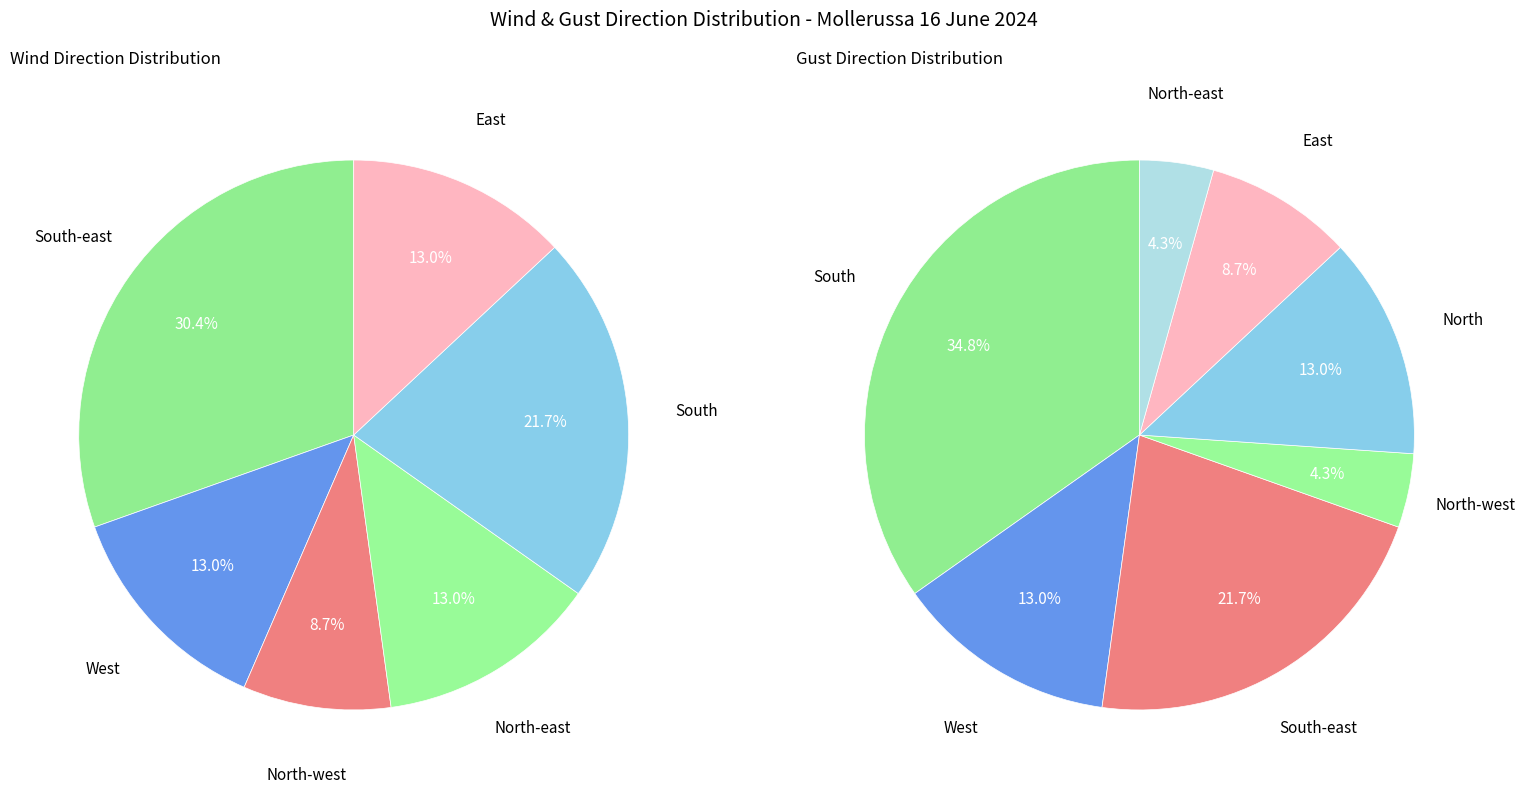

What percentage is NOT represented by South-east?

69.6%